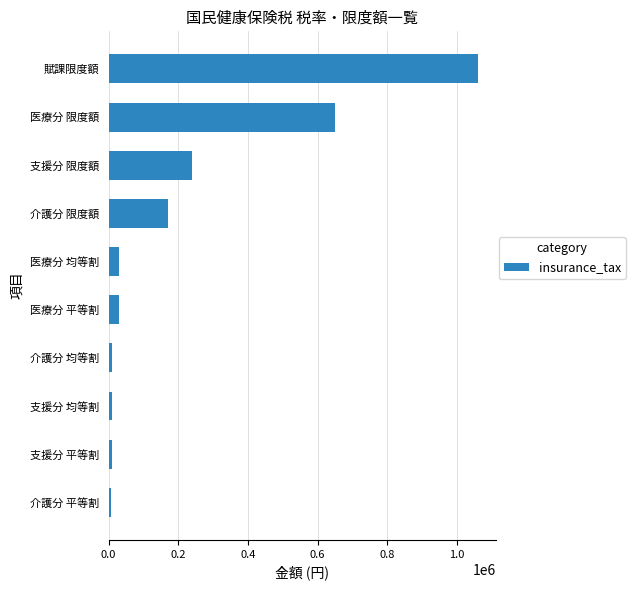

What is the difference between the second highest and minimum values?

643300